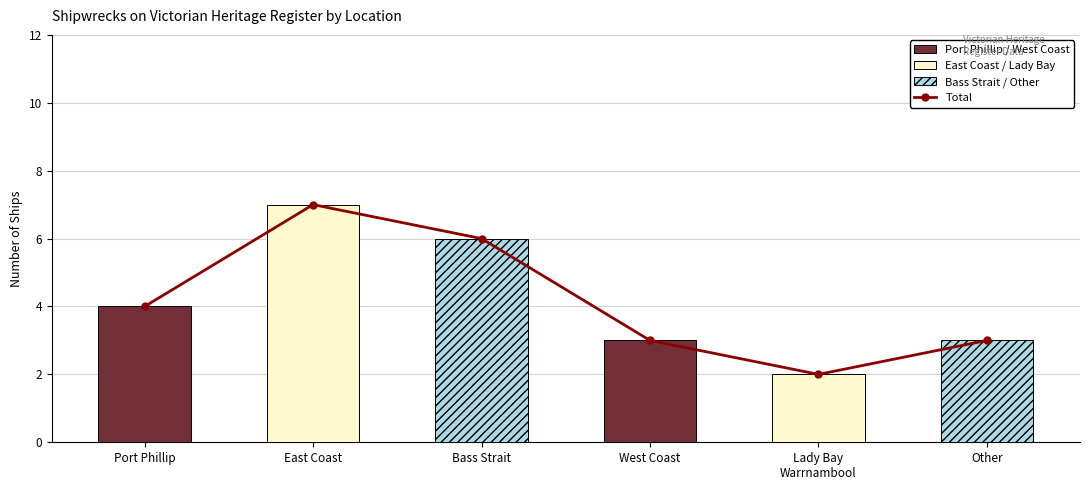

The value at Port Phillip is 6. True or false?

False